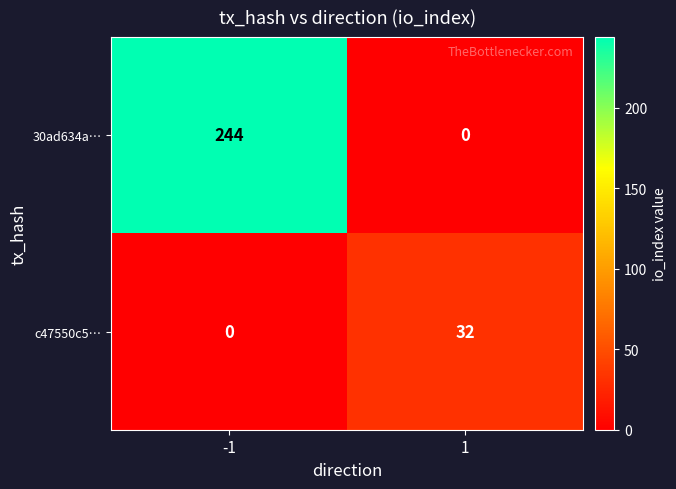

What is the greatest value displayed?

244